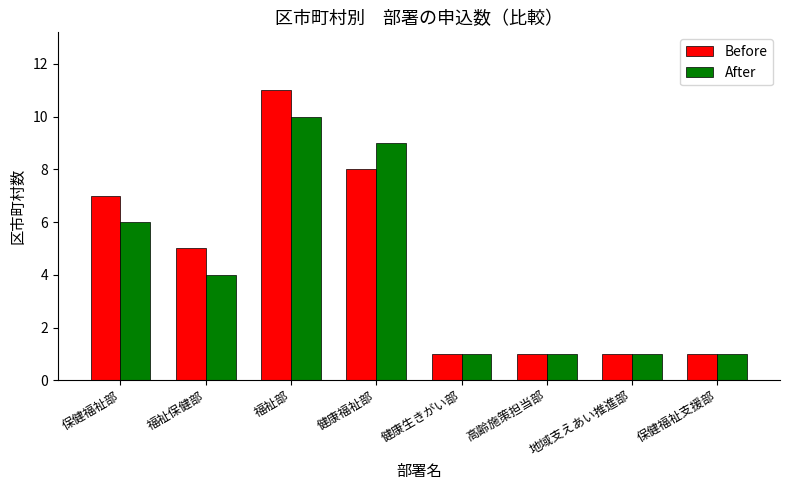

Reading left to right, transcribe all the data shown in this chart.

Before: 保健福祉部=7	福祉保健部=5	福祉部=11	健康福祉部=8	健康生きがい部=1	高齢施策担当部=1	地域支えあい推進部=1	保健福祉支援部=1
After: 保健福祉部=6	福祉保健部=4	福祉部=10	健康福祉部=9	健康生きがい部=1	高齢施策担当部=1	地域支えあい推進部=1	保健福祉支援部=1